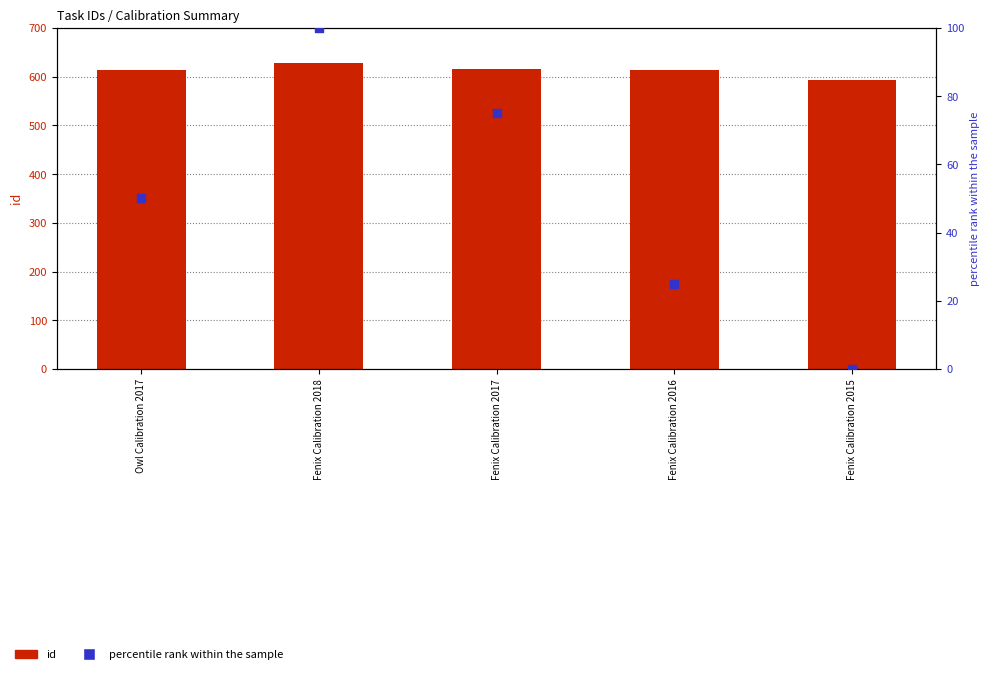

Which series has the largest Y range (max minus min)?

percentile rank within the sample